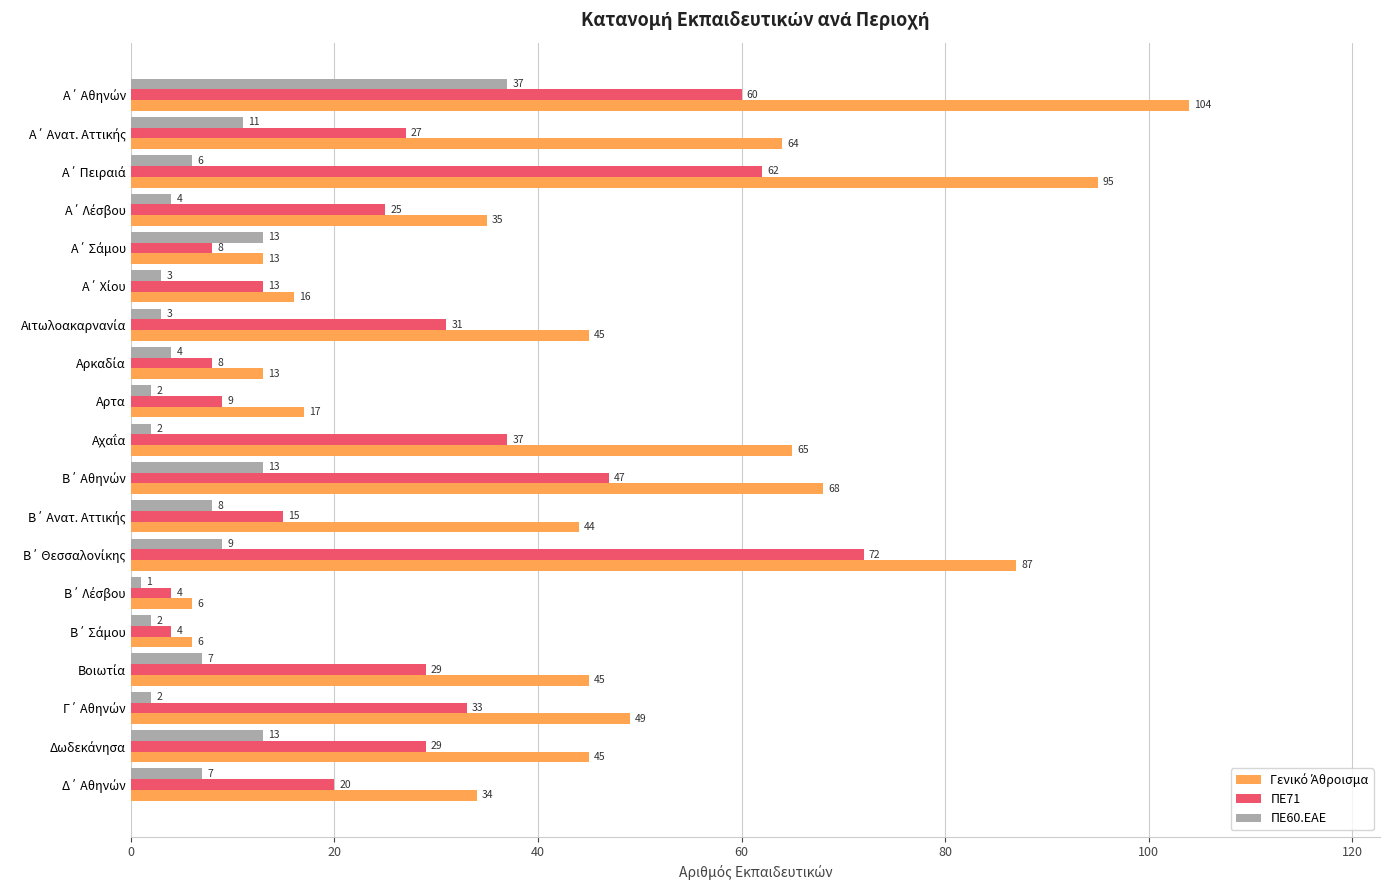

What is the sum of all ΠΕ71 values?

533